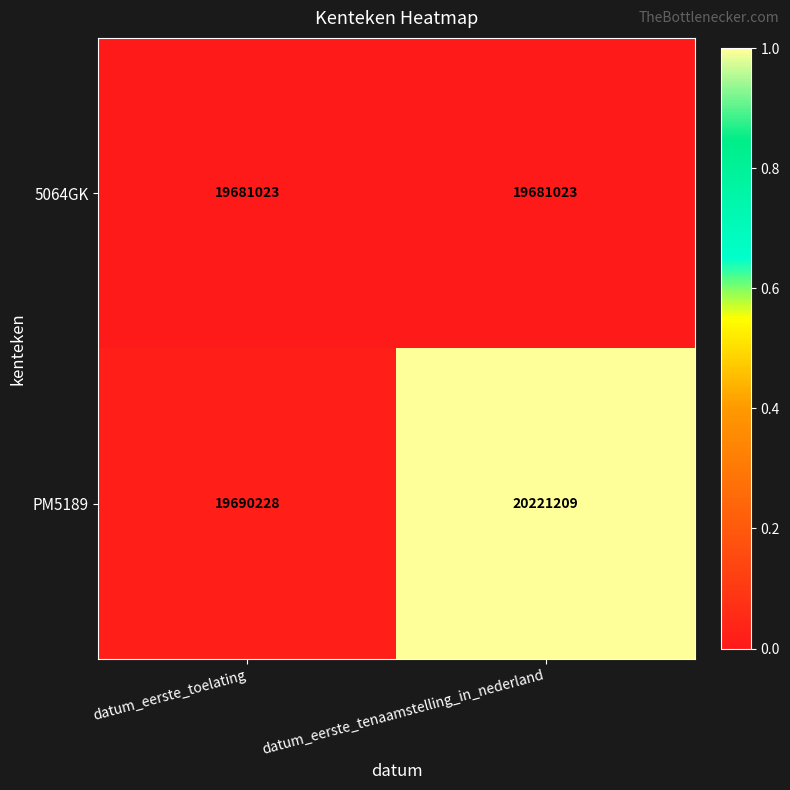

Which series has the widest spread of values?

PM5189